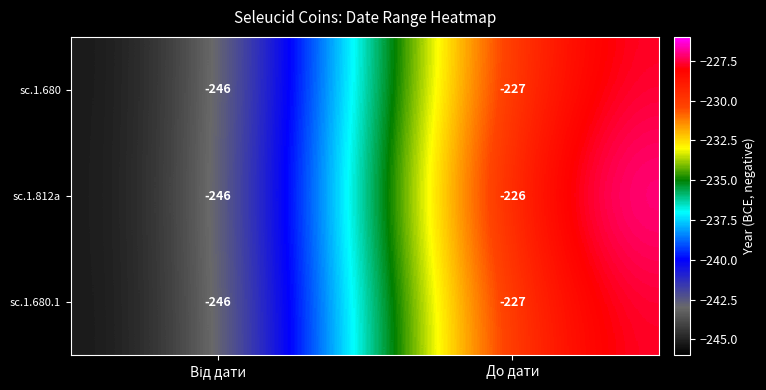

Where is sc.1.680.1 nearest to the value -236?

До дати